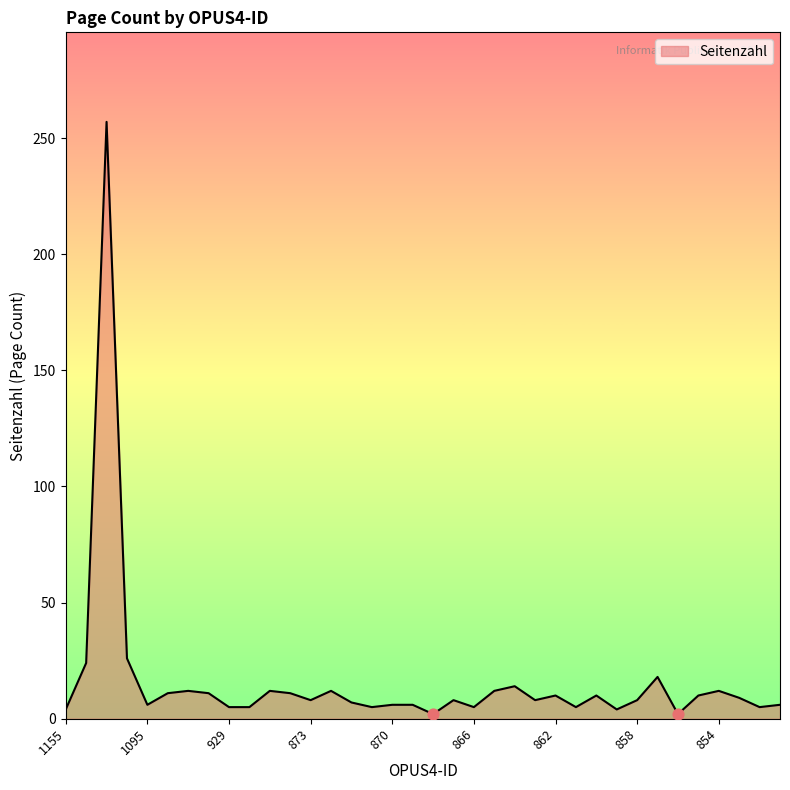

What is the greatest value displayed?

257